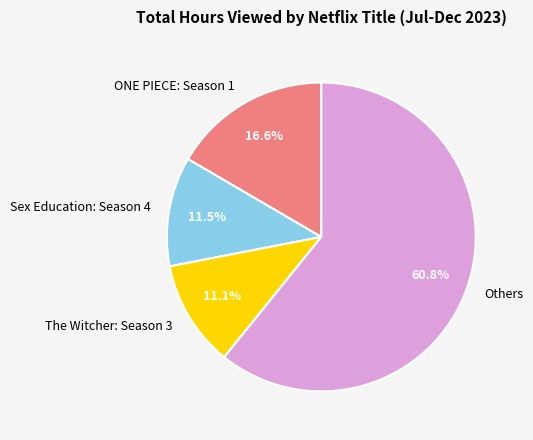

Approximately how many times larger is the value at Others compared to Sex Education: Season 4?

5.3